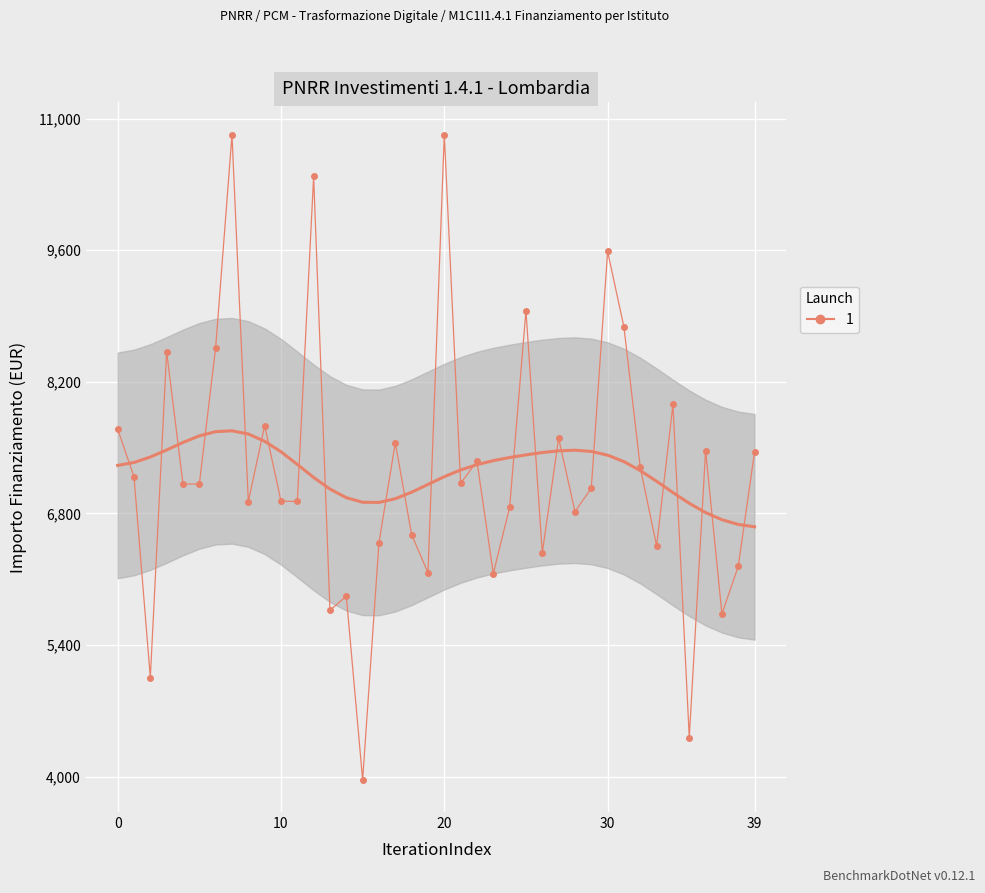

What is the maximum value shown in the chart?

7301.0